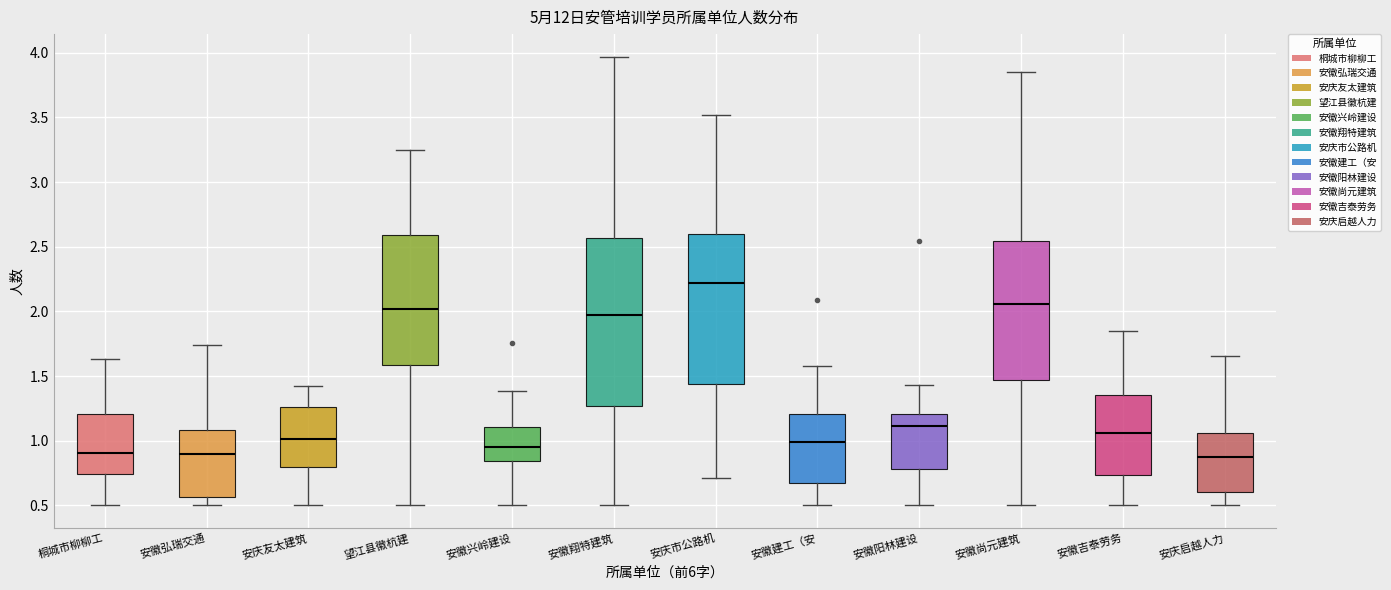

Which box is the tallest, from its lower edge to its upper edge?

安徽翔特建筑